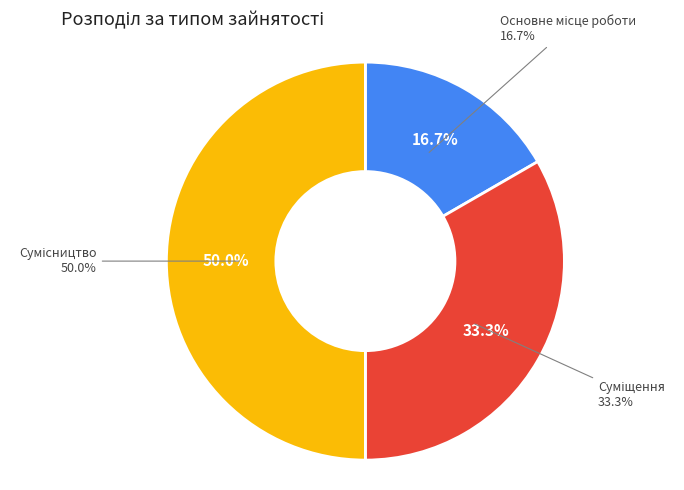

Does Сумісництво represent more than half of the total?

No